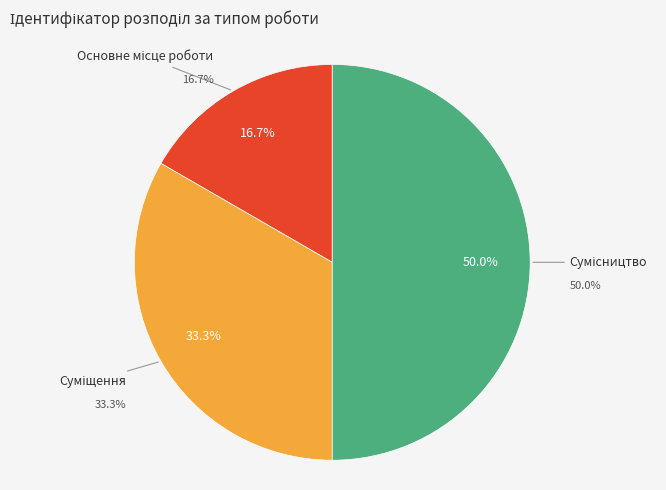

How many segments does this pie chart have?

3